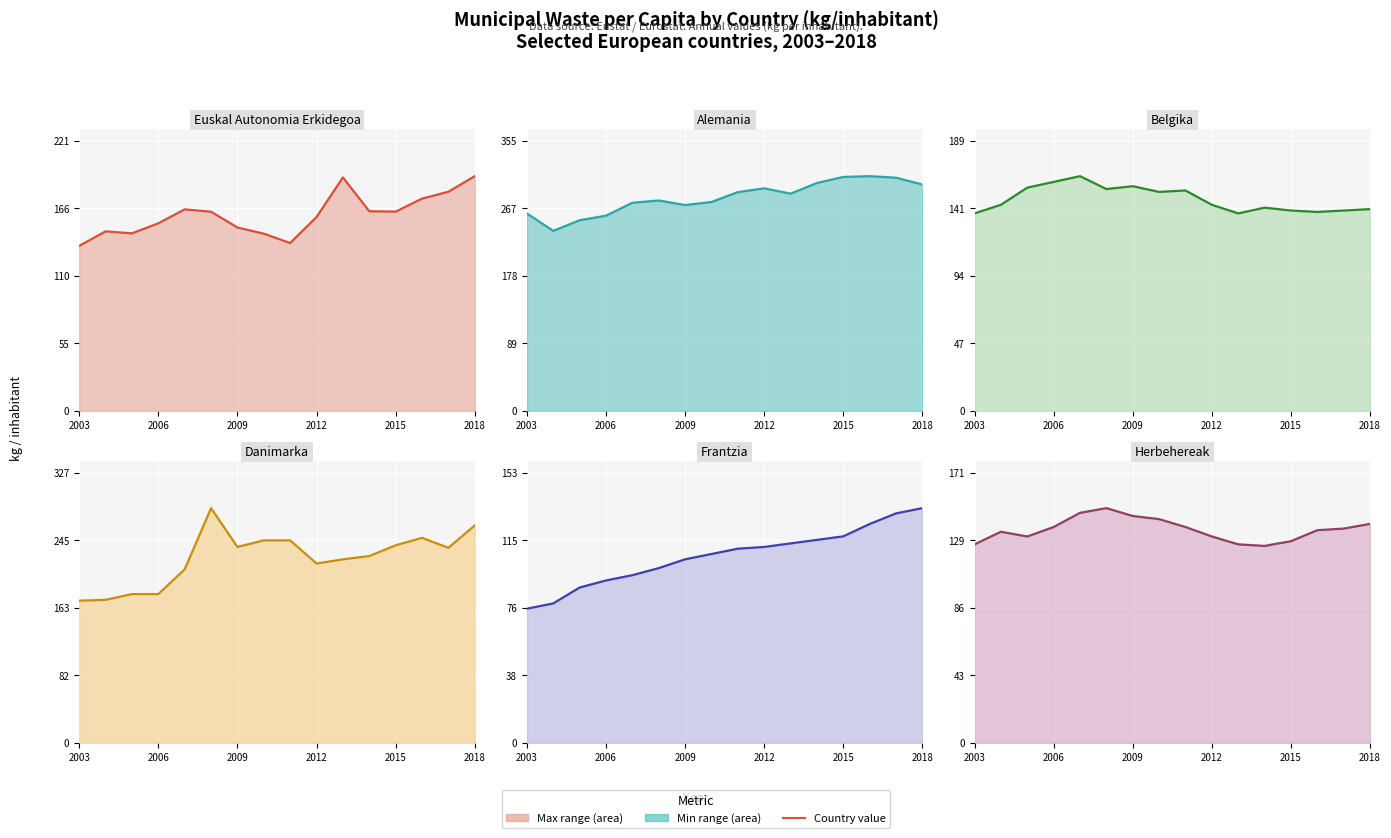

Where is Danimarka nearest to the value 228?

11